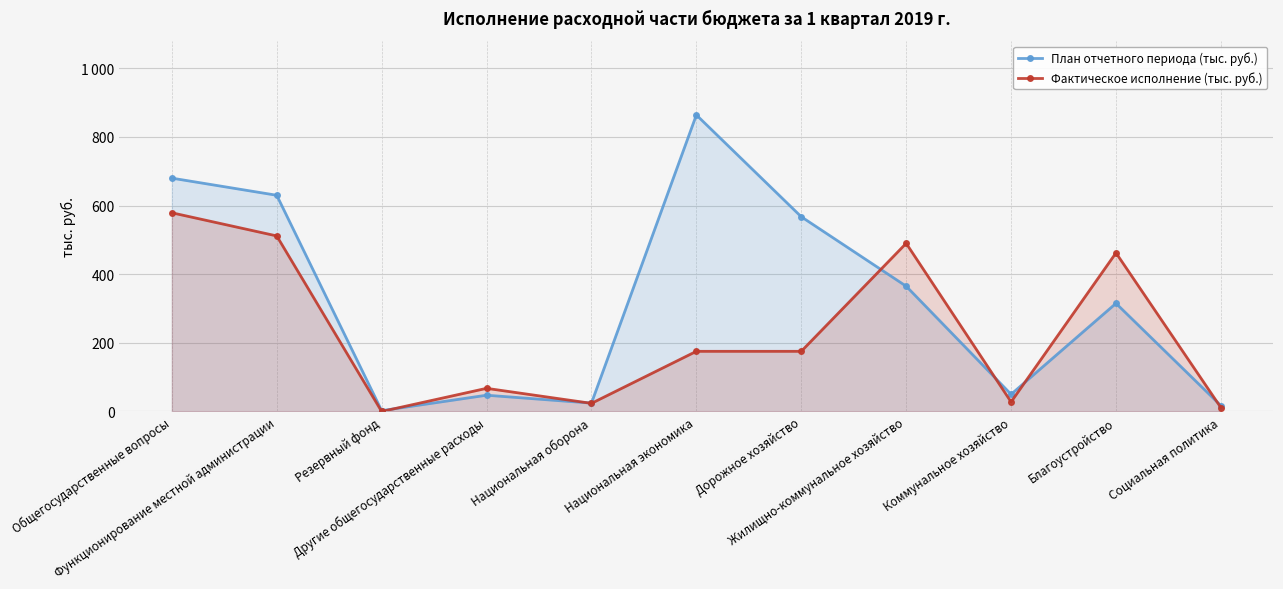

The value of Фактическое исполнение (тыс. руб.) at Функционирование местной администрации is 307.6. True or false?

False